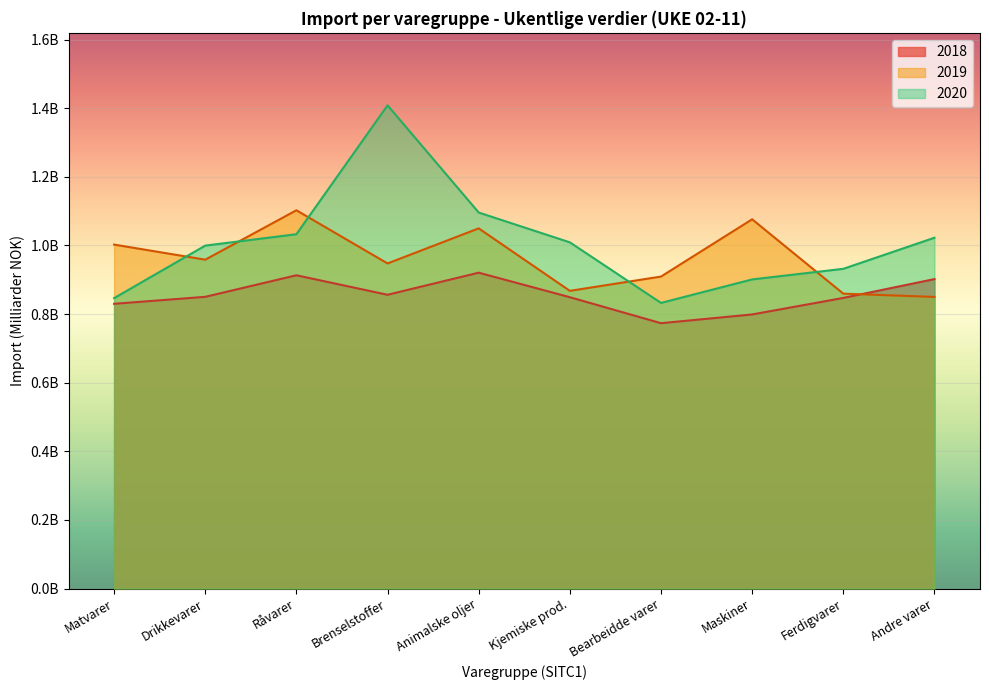

Between Andre varer and Bearbeidde varer, which is larger?

Andre varer